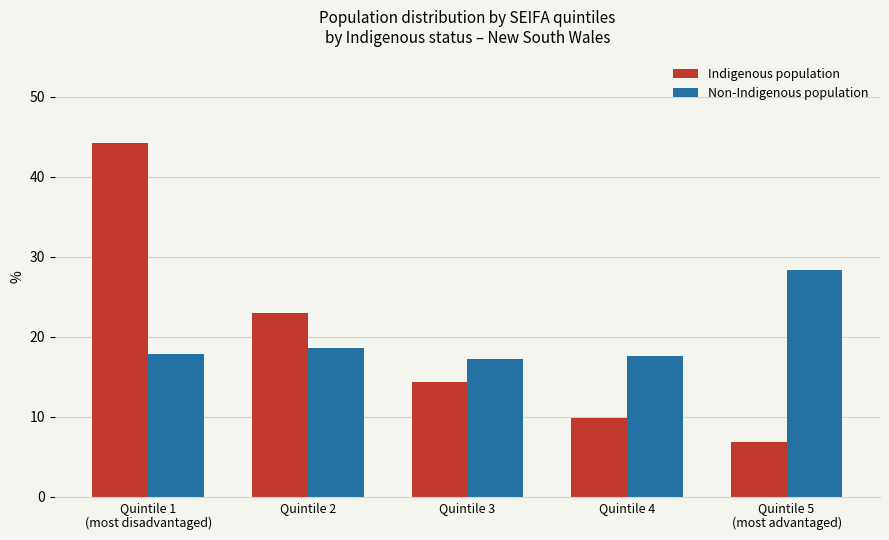

At Quintile 3, list the series in order from smallest to largest.

Indigenous population, Non-Indigenous population